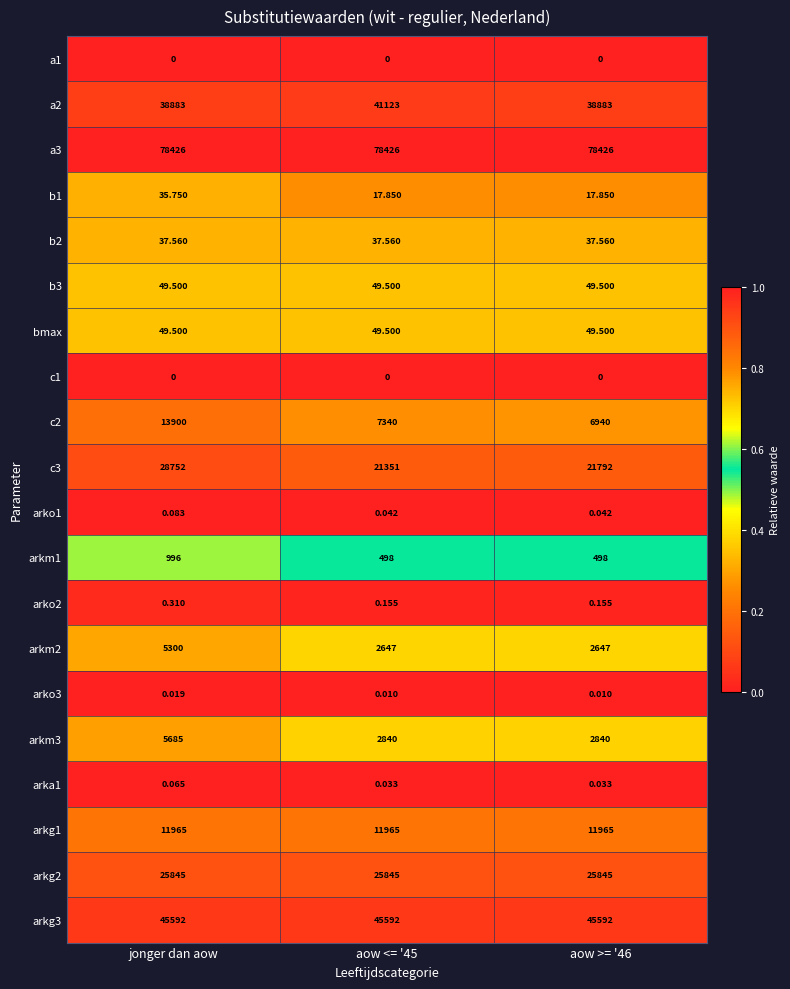

At which category is the sum across all series the highest?

jonger dan aow